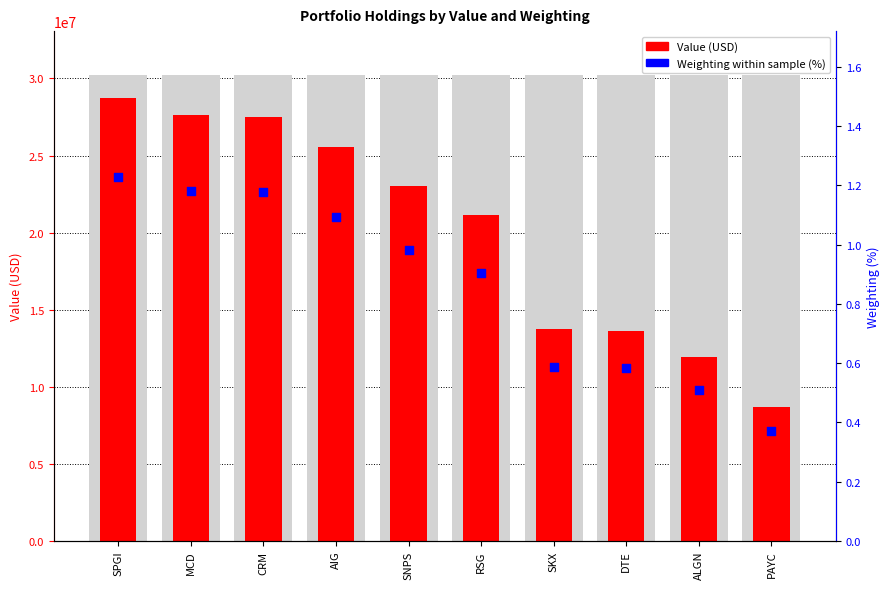

What is the total value across all series at DTE?

13641072.6